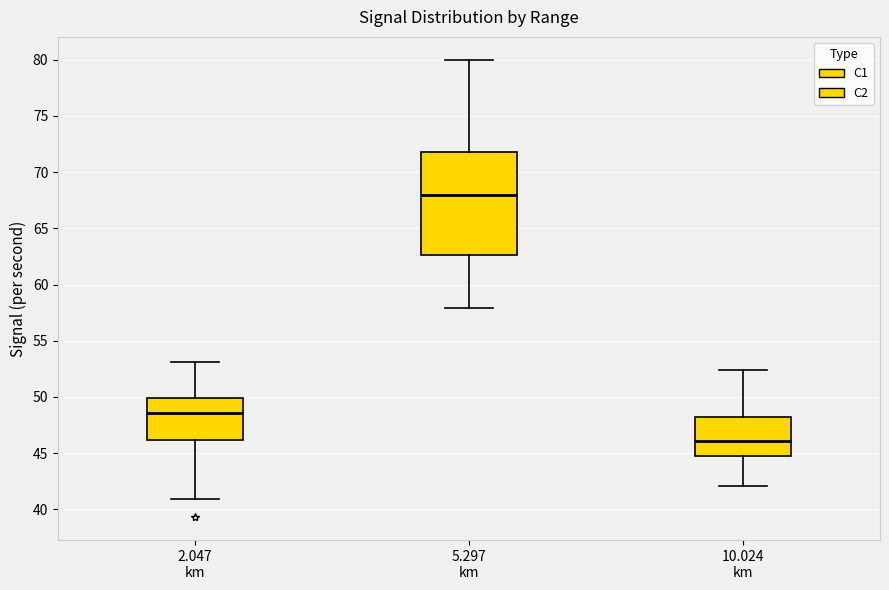

Reading left to right, read every box against the y-axis: the position of its median line, the range the box covers, and the ends of its whiskers. The values are not printed on the chart, so give them approximately, as read against the axis.

2.047 km: median 48.5, box 46.0 to 50.0, whiskers 41.0 to 53.0
5.297 km: median 68.0, box 62.5 to 72.0, whiskers 58.0 to 80.0
10.024 km: median 46.0, box 45.0 to 48.0, whiskers 42.0 to 52.5